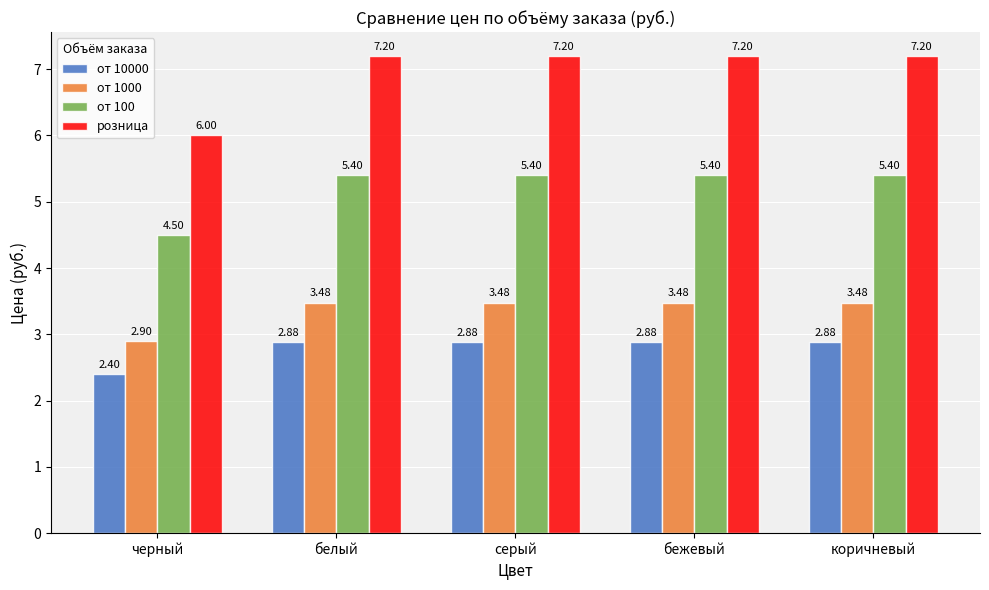

Rank the series by their maximum value, from lowest to highest.

от 10000, от 1000, от 100, розница